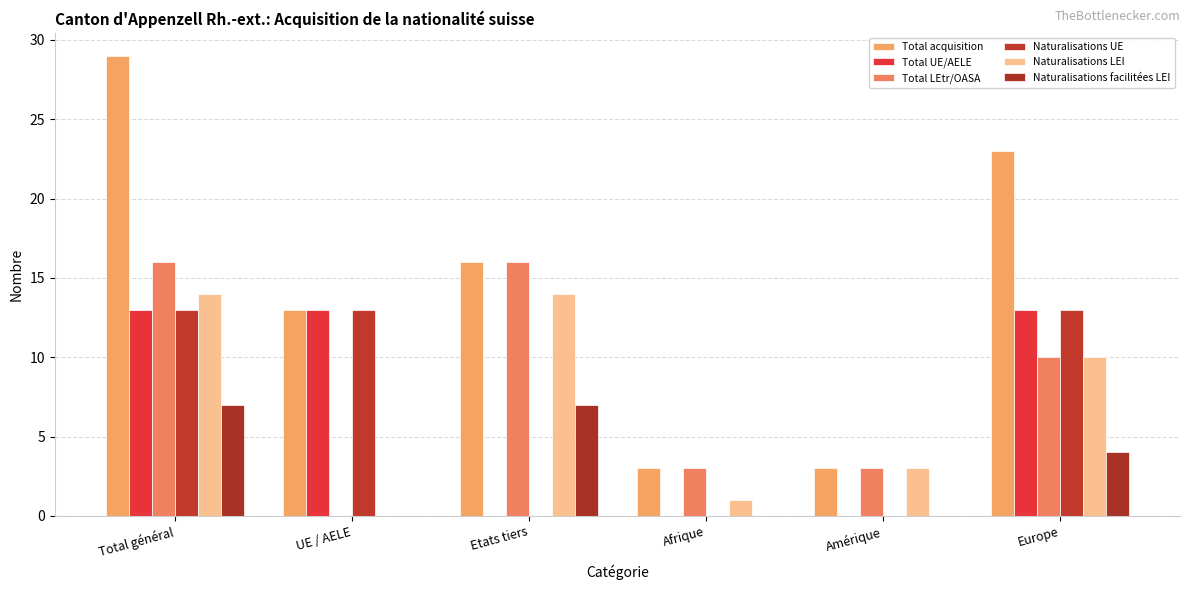

How many groups of bars are there?

6